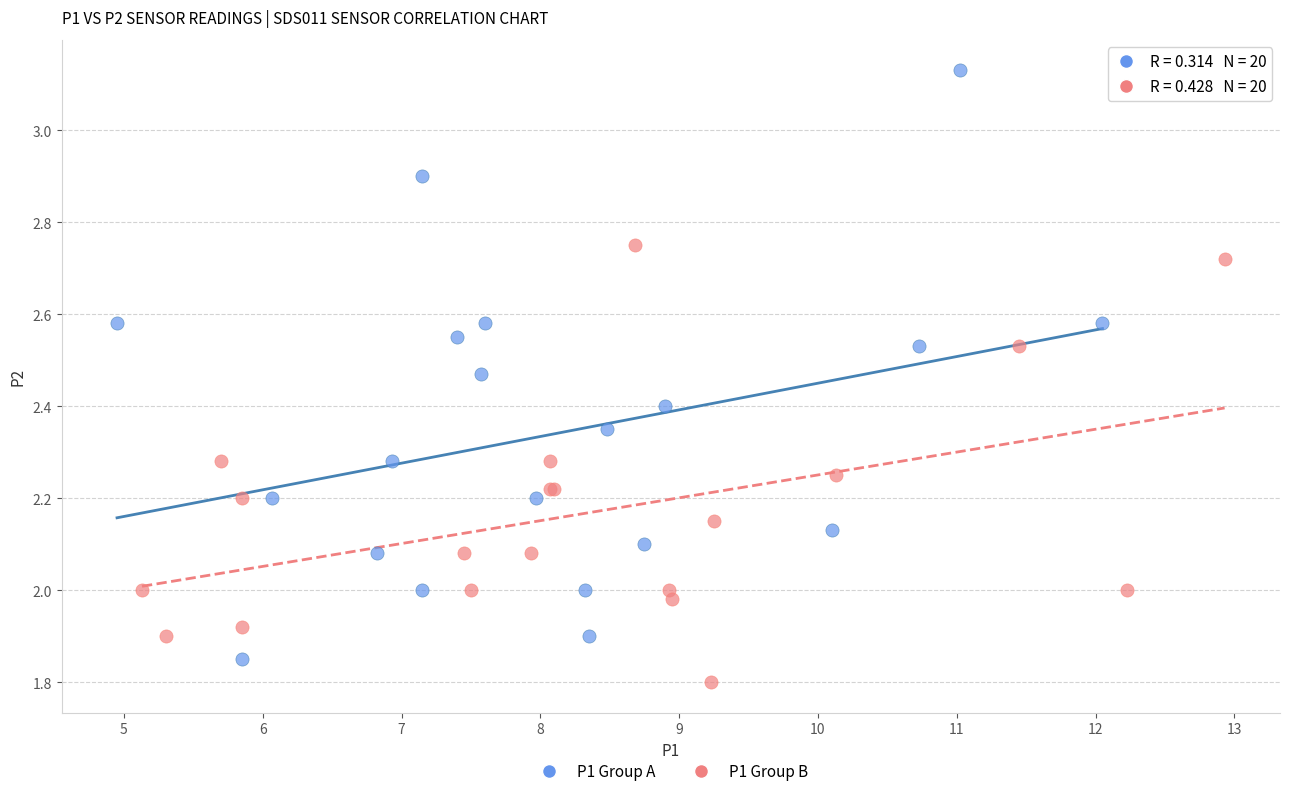

Which series reaches the maximum Y coordinate?

P1 Group A